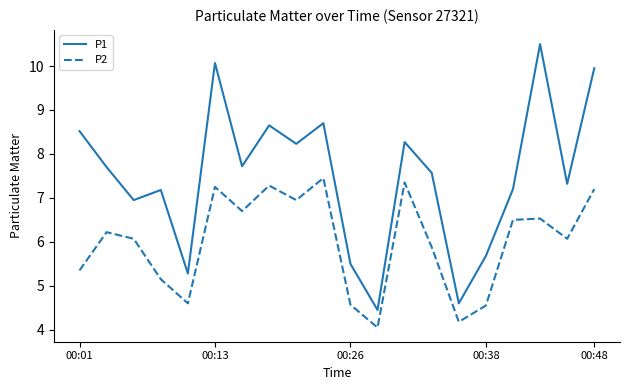

At how many categories does at least one series exceed 9?

3